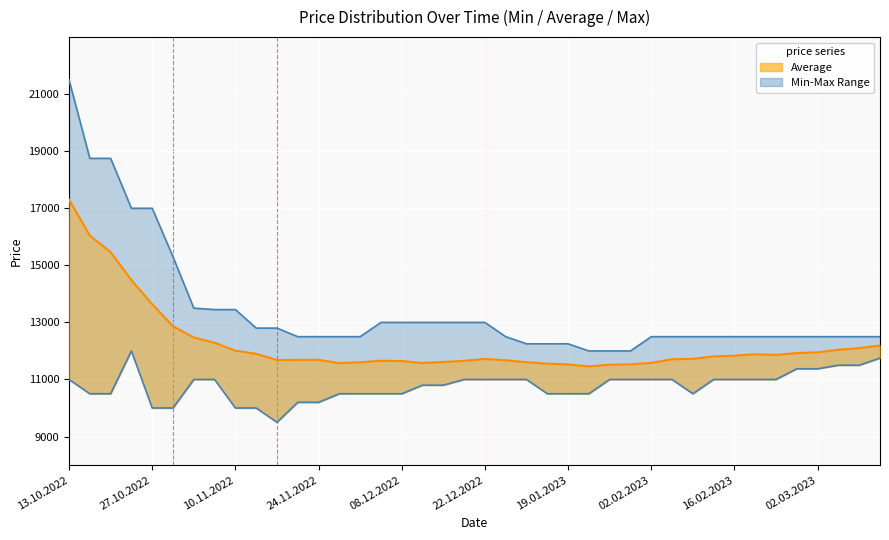

What is the difference between the maximum and minimum values in the Min series?

2500